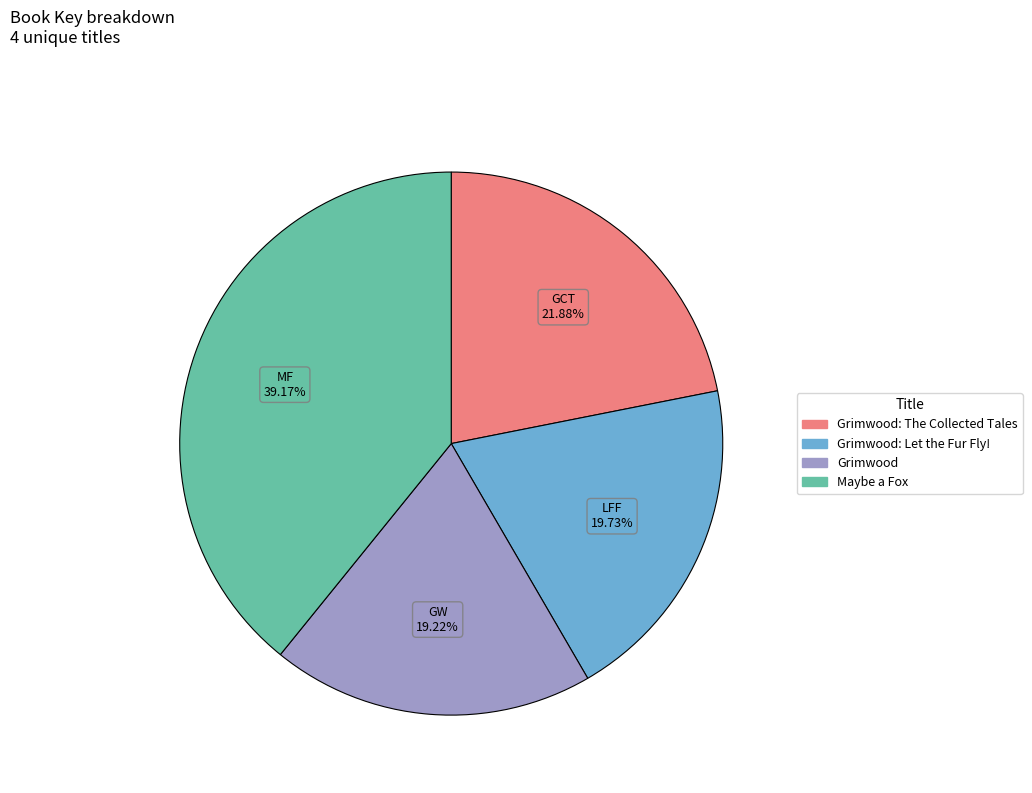

What is the ratio of the value at Grimwood to the value at Grimwood: The Collected Tales?

0.9